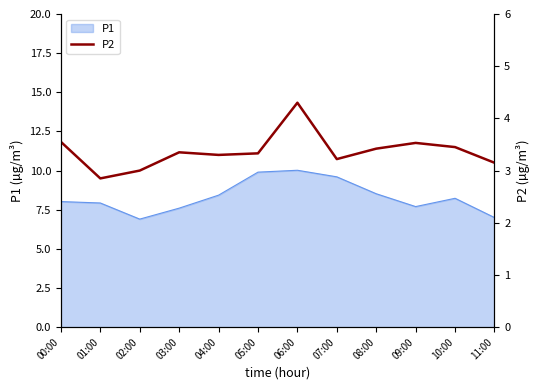

What is the smallest value displayed?

2.9